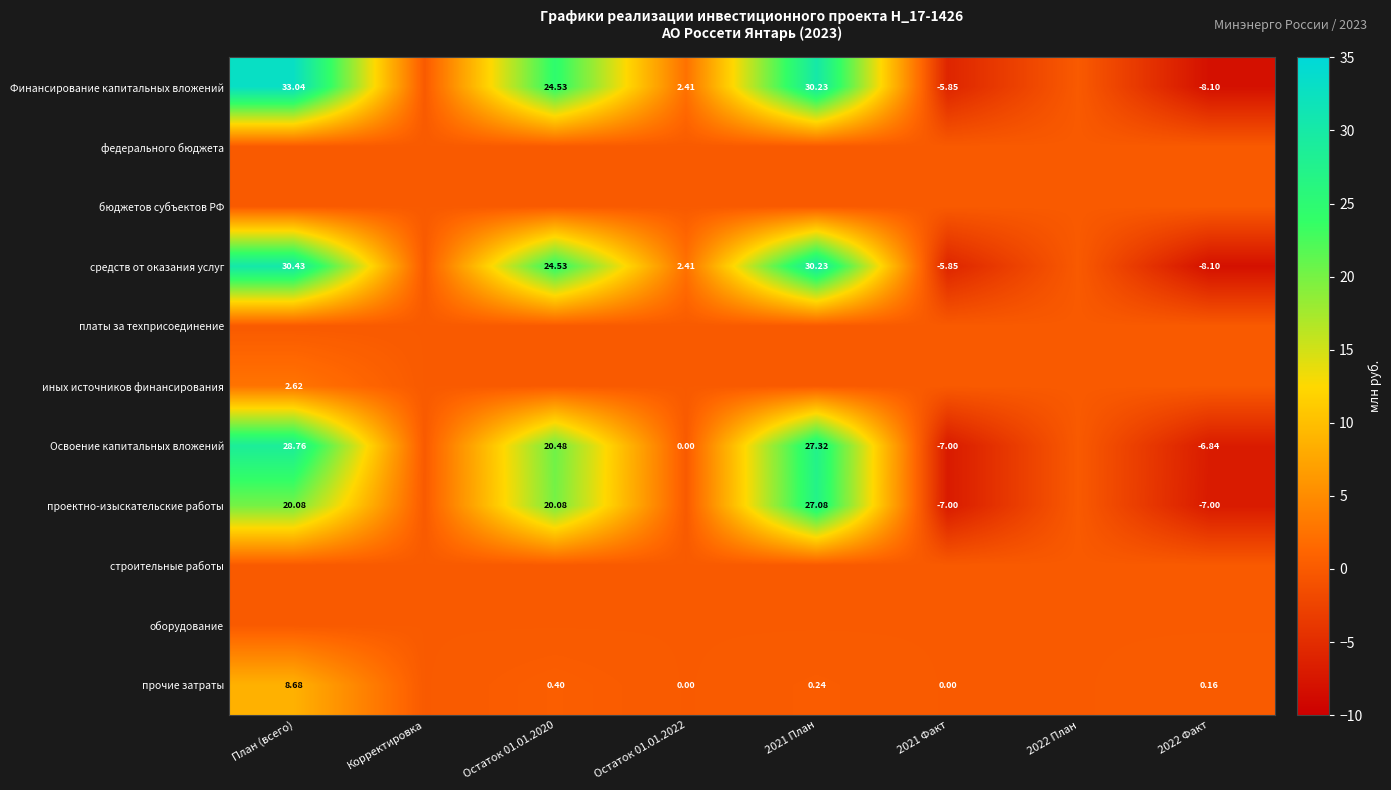

Is the value of средств от оказания услуг at 2022 Факт greater than the value of платы за техприсоединение at Корректировка?

No